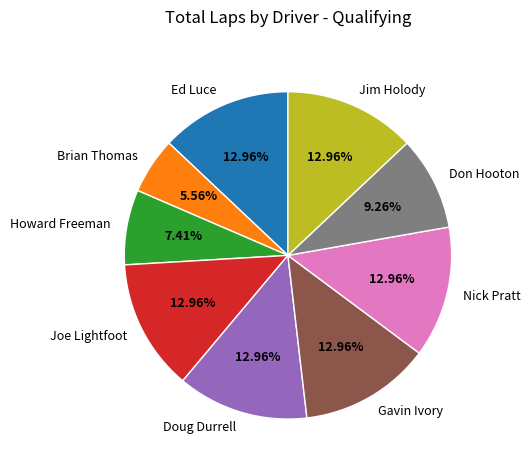

To the nearest percent, what is the combined percentage of Brian Thomas and Jim Holody?

19%